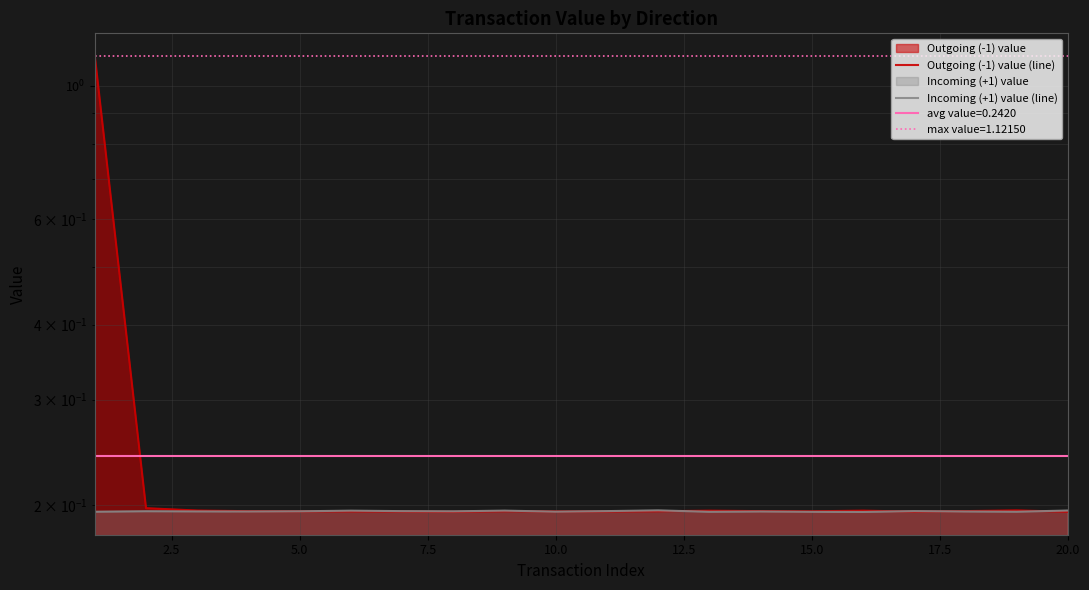

After their last crossing, which series has the higher values: Incoming (+1) value (line) or Outgoing (-1) value (line)?

Incoming (+1) value (line)